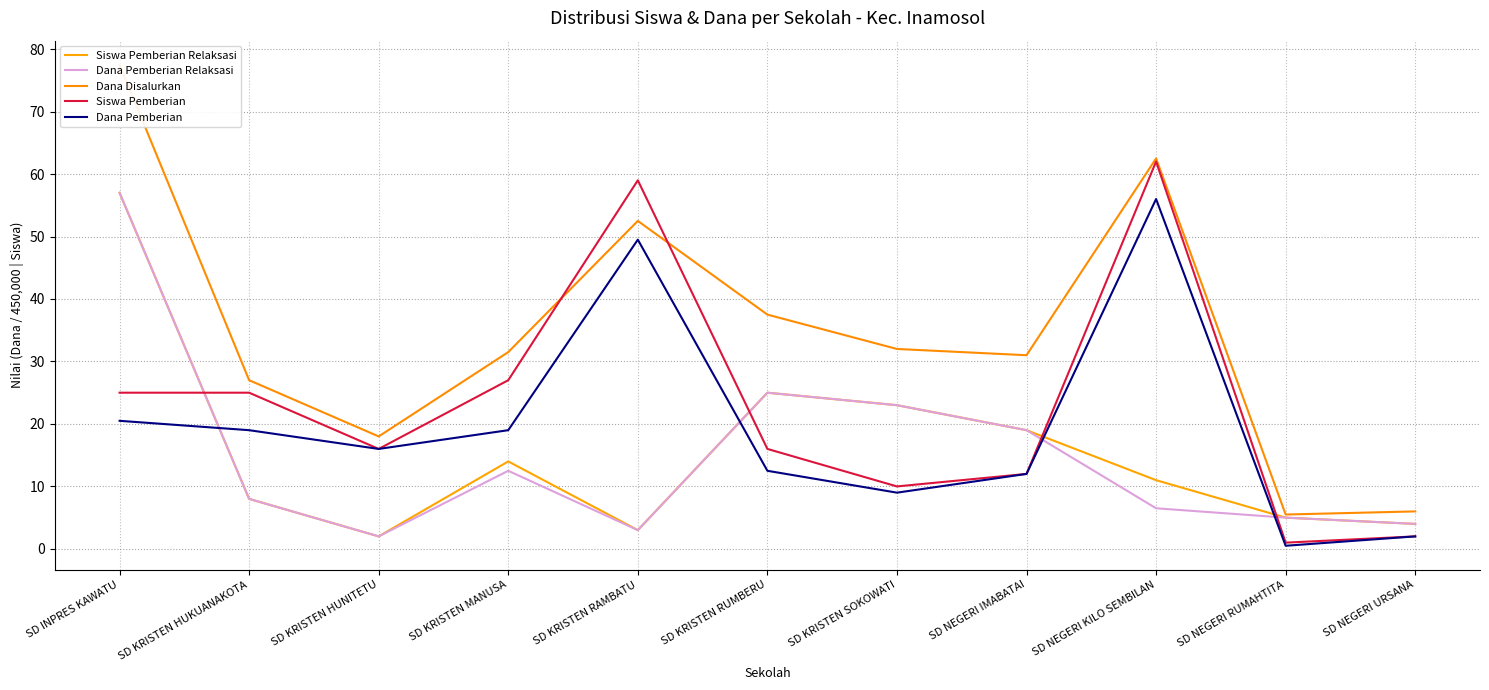

At which category is the sum across all series the highest?

SD INPRES KAWATU